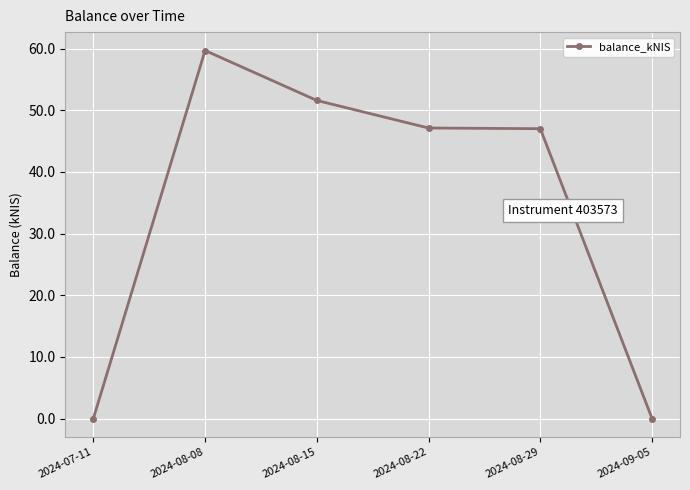

True or false: there are more than 0 points higher than both neighbors.

True